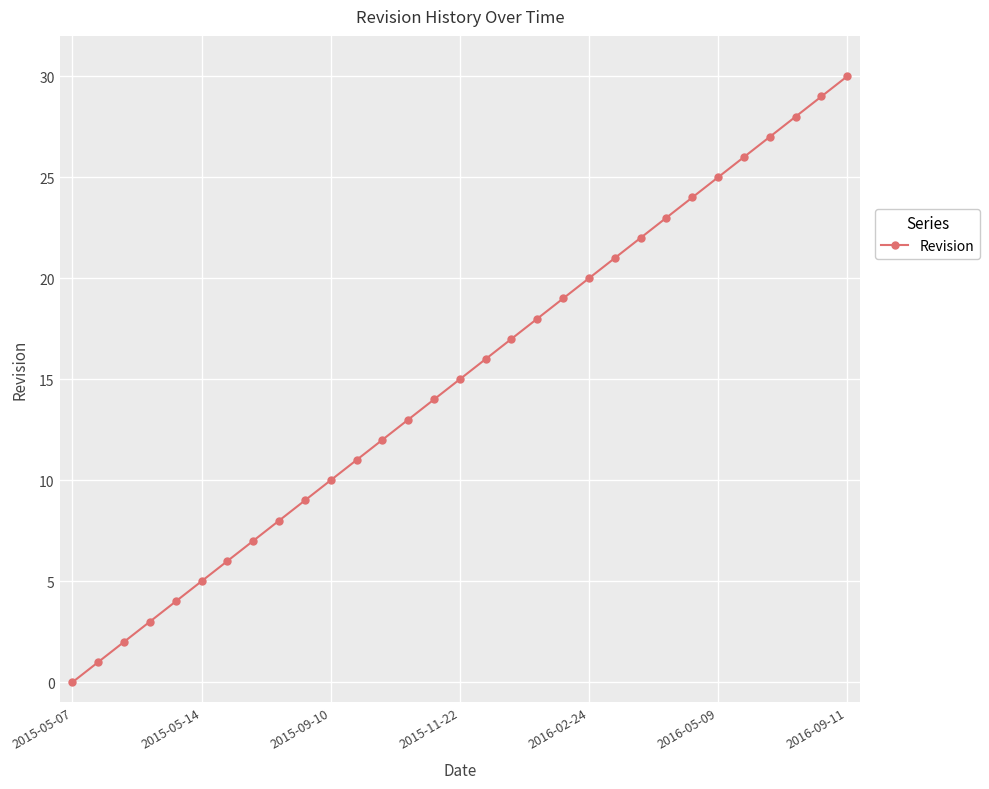

Reading left to right, transcribe all the data shown in this chart.

0	1	2	3	4	5	6	7	8	9	10	11	12	13	14	15	16	17	18	19	20	21	22	23	24	25	26	27	28	29	30